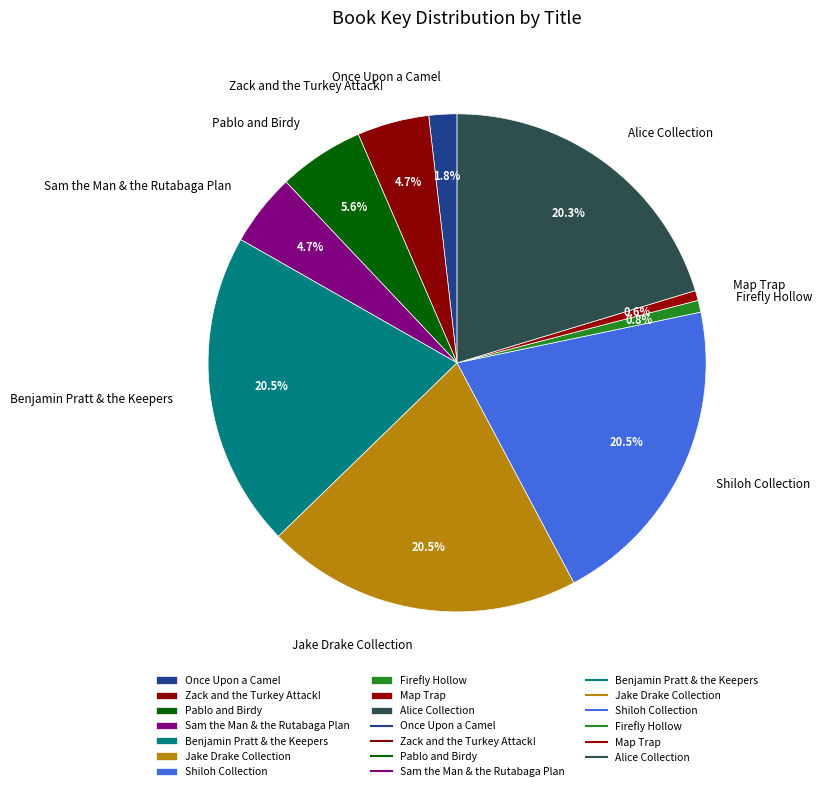

Is Pablo and Birdy the majority of the pie?

No